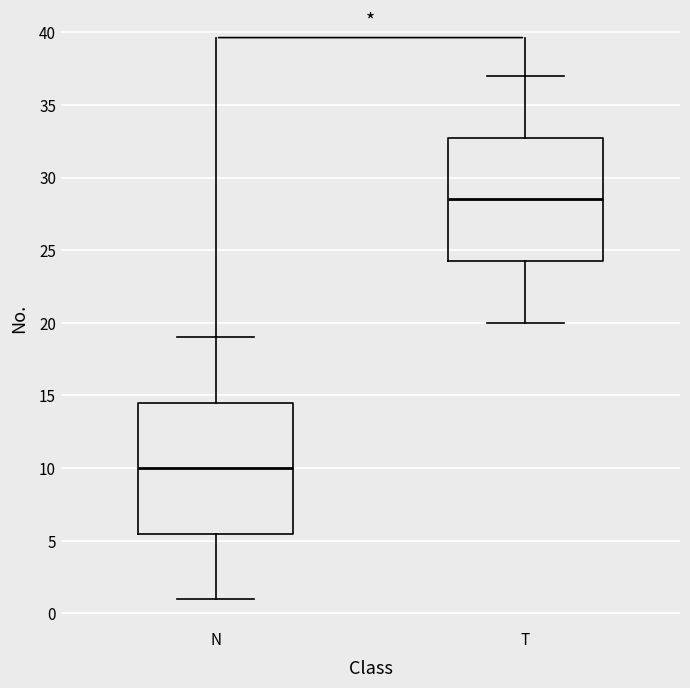

Reading left to right, read every box against the y-axis: the position of its median line, the range the box covers, and the ends of its whiskers. The values are not printed on the chart, so give them approximately, as read against the axis.

N: median 10.0, box 5.5 to 14.5, whiskers 1.0 to 19.0
T: median 28.5, box 24.5 to 33.0, whiskers 20.0 to 37.0